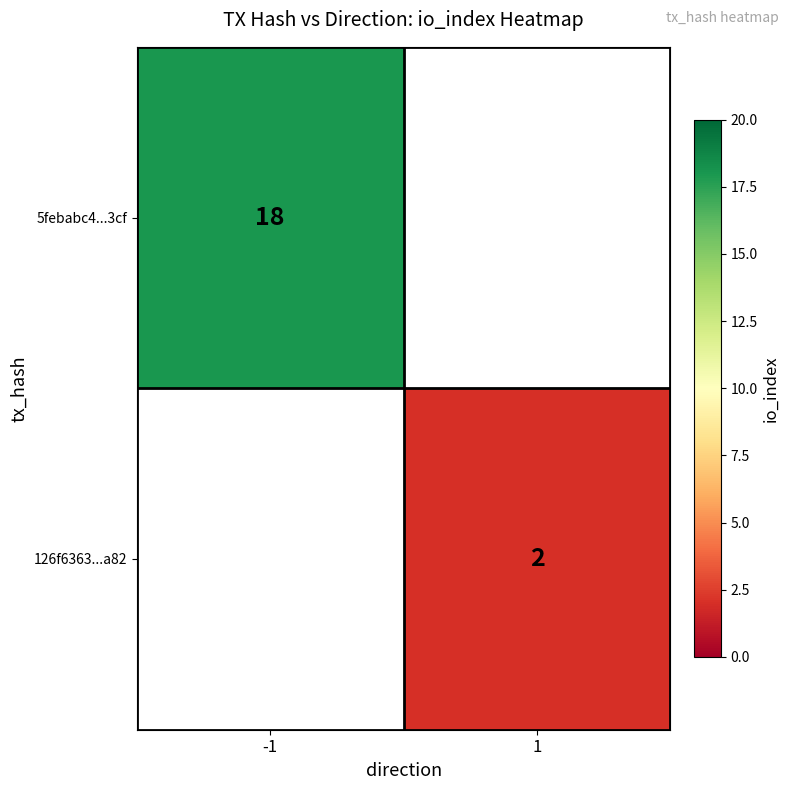

How many series are shown in this chart?

2